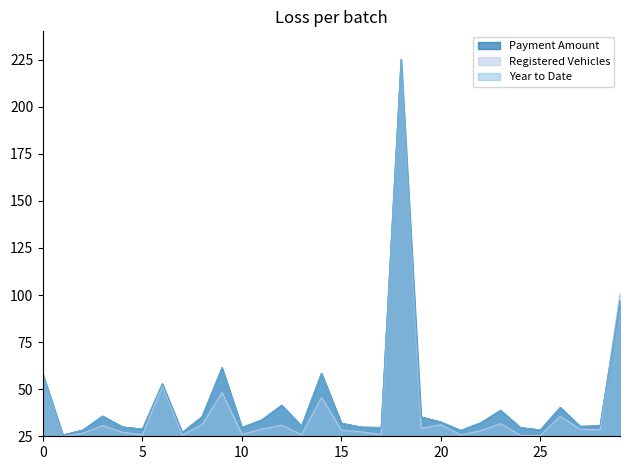

What is the maximum value shown in the chart?

225.0